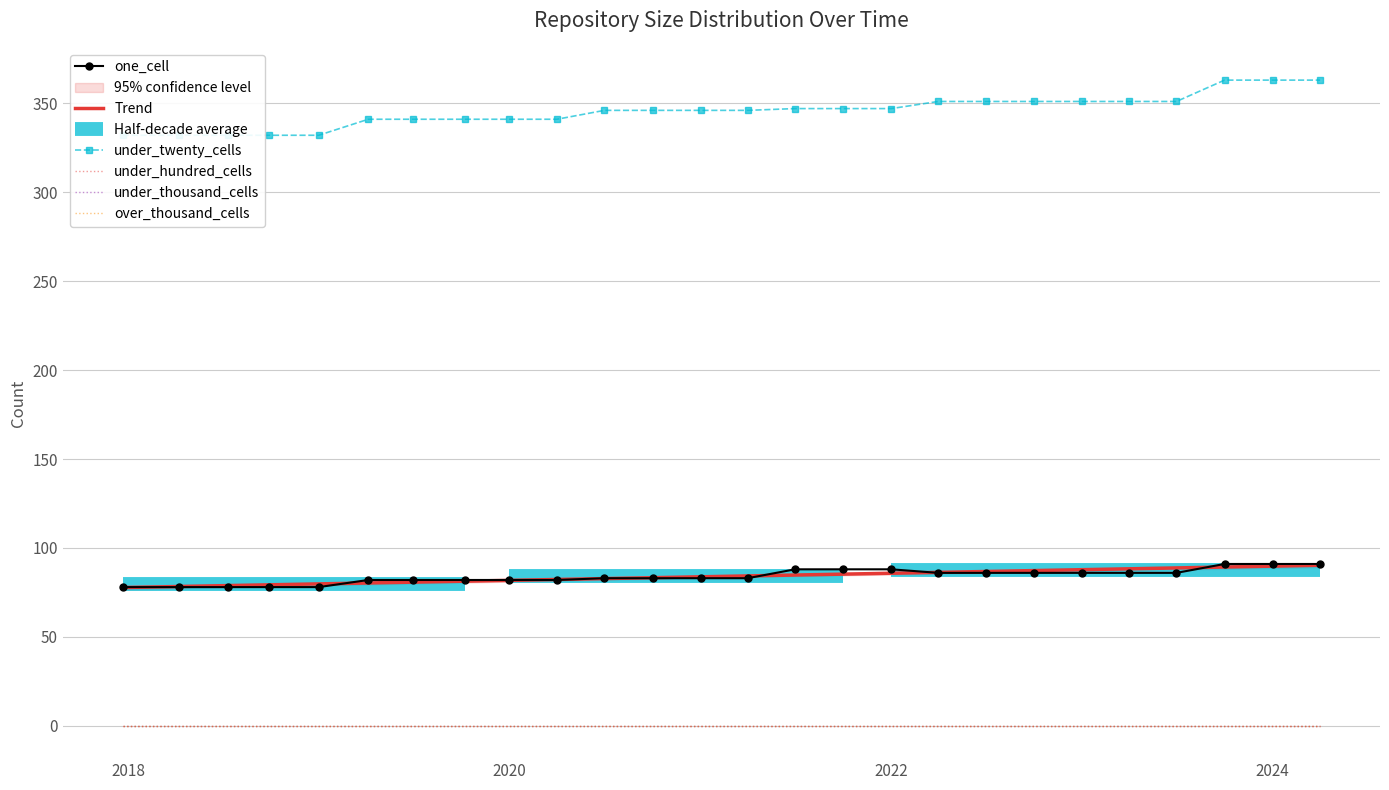

Reading left to right, list all the values displayed in this chart.

one_cell: 78	78	78	78	78	82	82	82	82	82	83	83	83	83	88	88	88	86	86	86	86	86	86	91	91	91
under_twenty_cells: 332	332	332	332	332	341	341	341	341	341	346	346	346	346	347	347	347	351	351	351	351	351	351	363	363	363
under_hundred_cells: 0	0	0	0	0	0	0	0	0	0	0	0	0	0	0	0	0	0	0	0	0	0	0	0	0	0
under_thousand_cells: 0	0	0	0	0	0	0	0	0	0	0	0	0	0	0	0	0	0	0	0	0	0	0	0	0	0
over_thousand_cells: 0	0	0	0	0	0	0	0	0	0	0	0	0	0	0	0	0	0	0	0	0	0	0	0	0	0